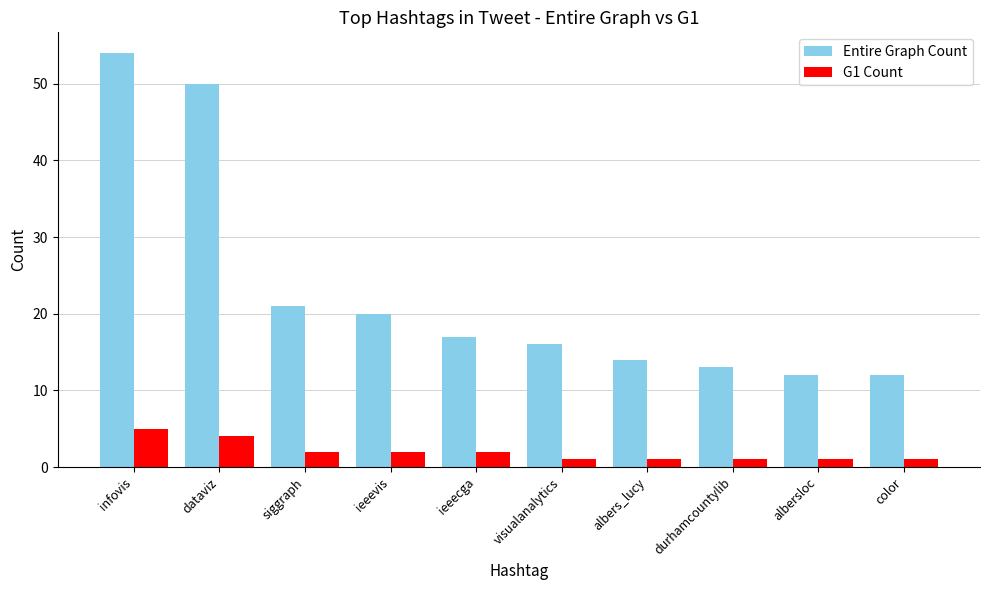

Between albers_lucy and albersloc, which series saw the biggest shift?

Entire Graph Count